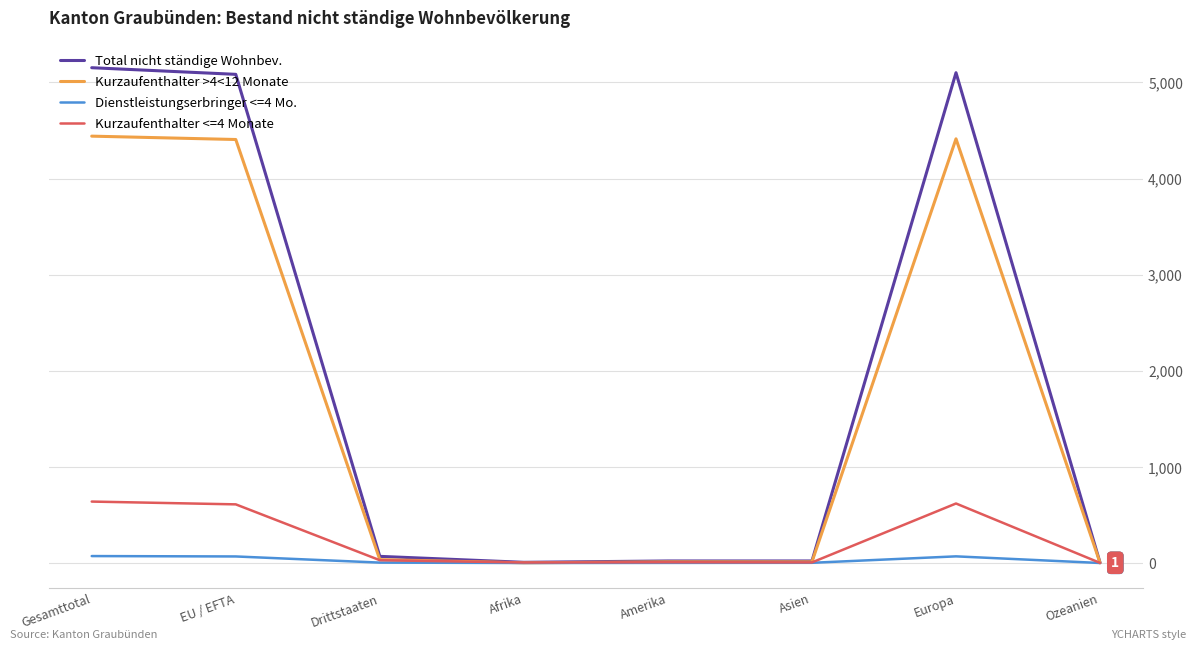

Which series has the largest range (max minus min)?

Total nicht ständige Wohnbev.